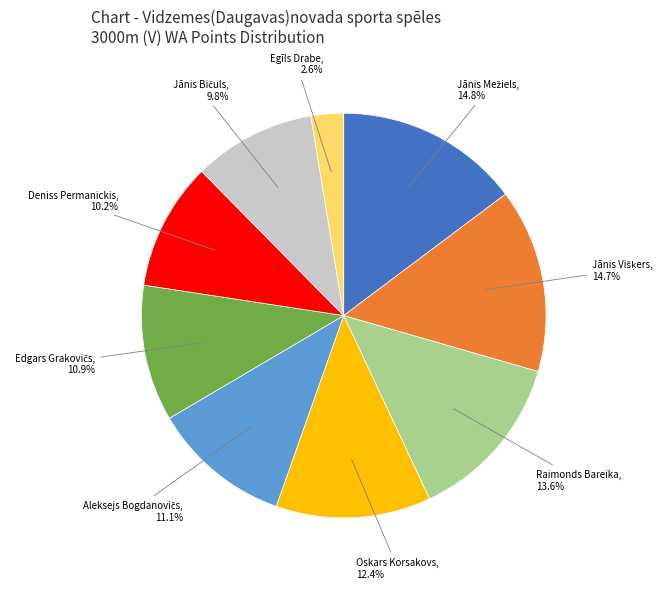

How much of the chart is everything except Raimonds Bareika?

86.4%